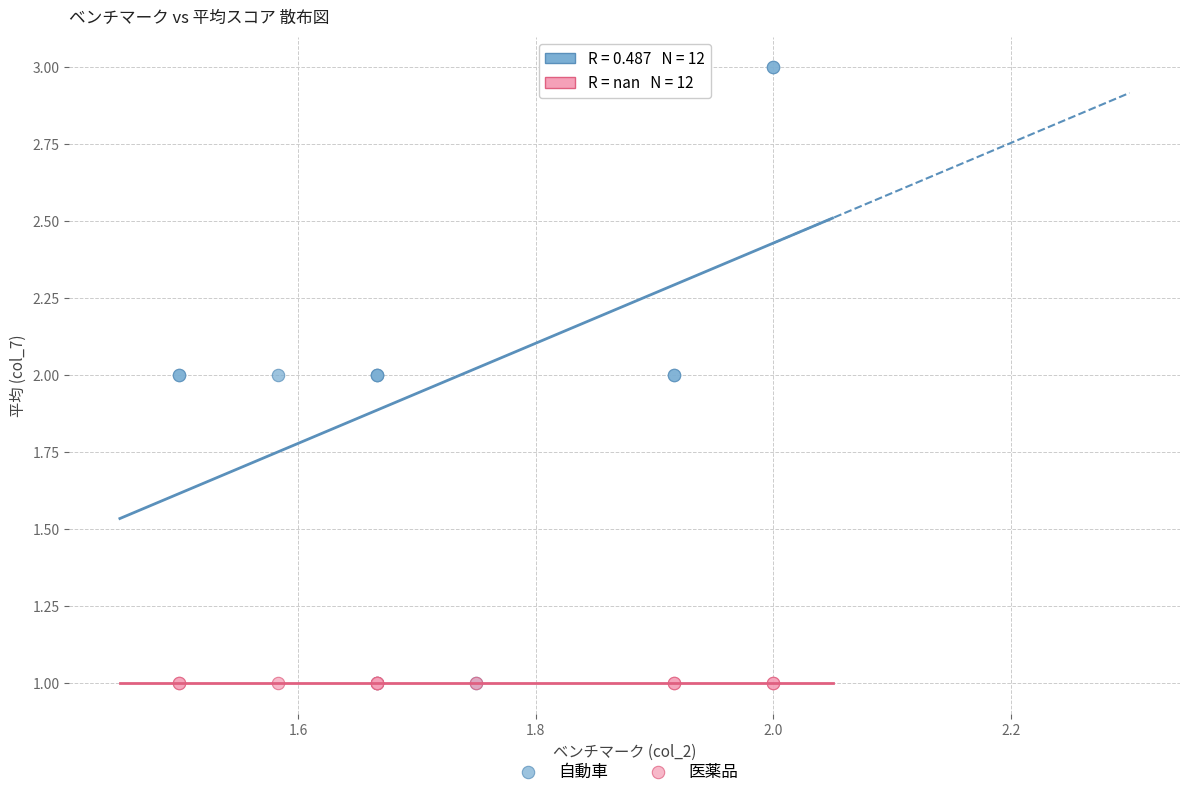

What are all the series names shown in the legend?

自動車, 医薬品